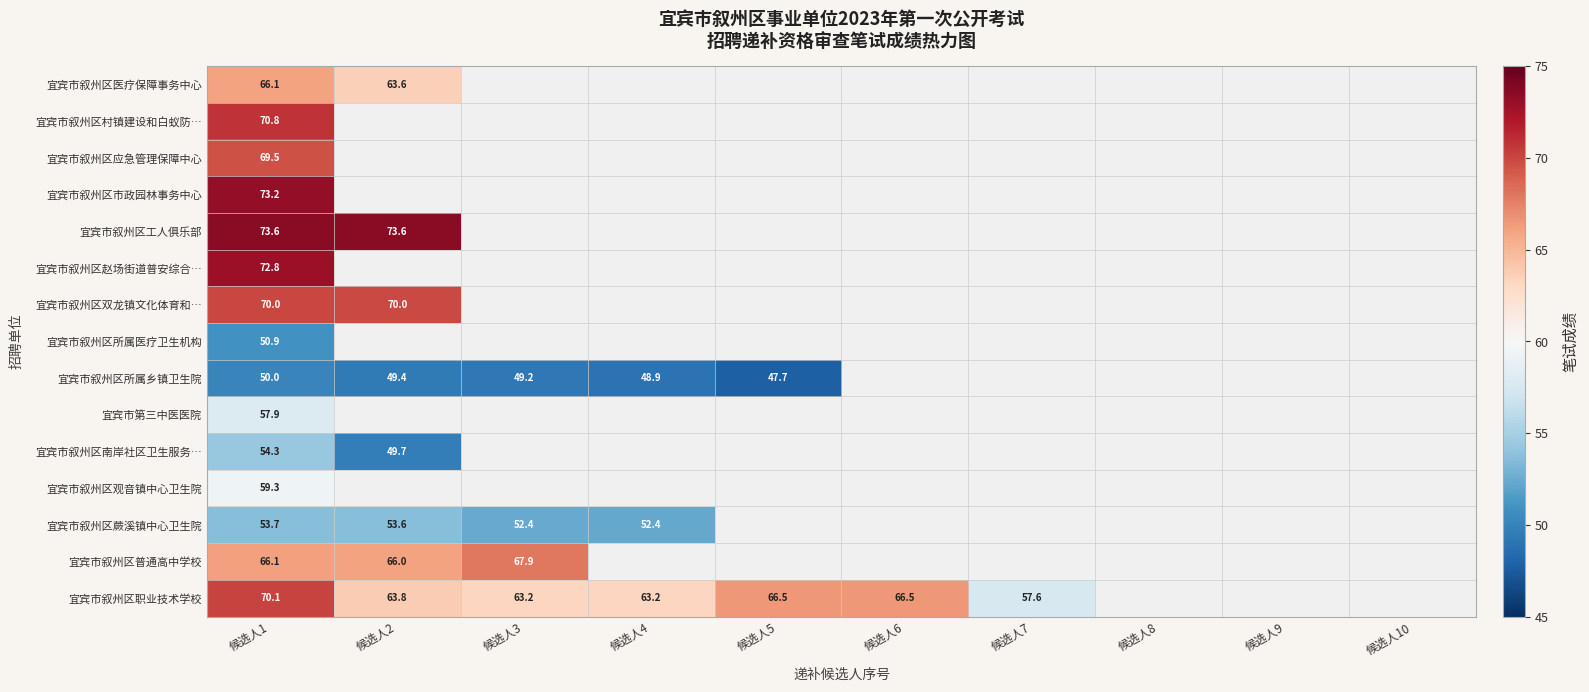

Between 候选人1 and 候选人6, which is larger?

候选人1